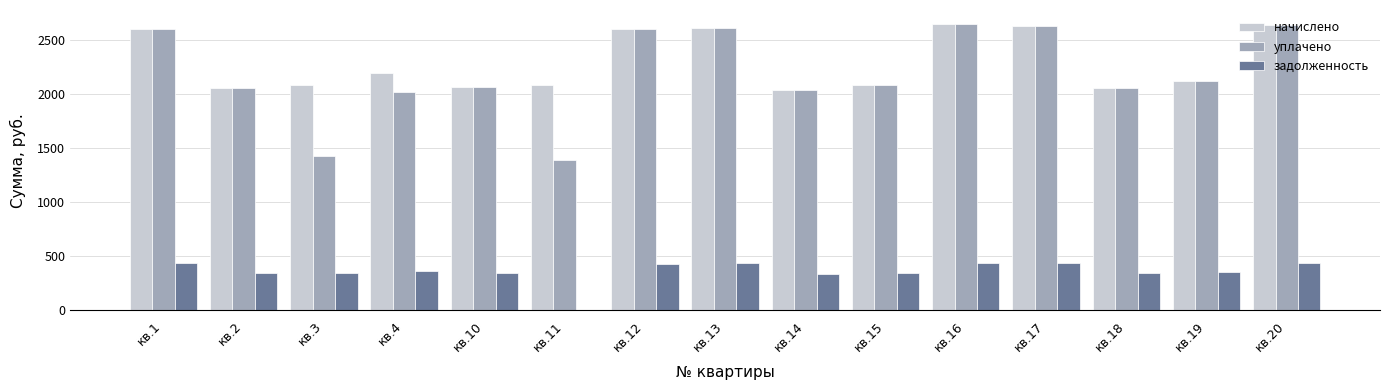

Is the value of начислено at кв.18 greater than the value of уплачено at кв.4?

Yes